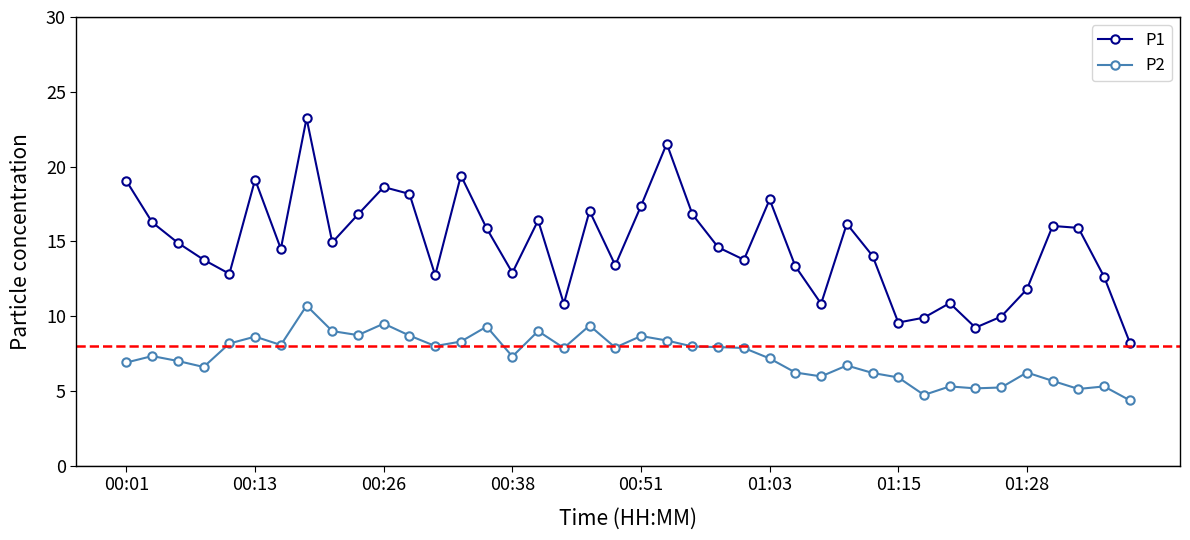

How many data points does each series have?

40